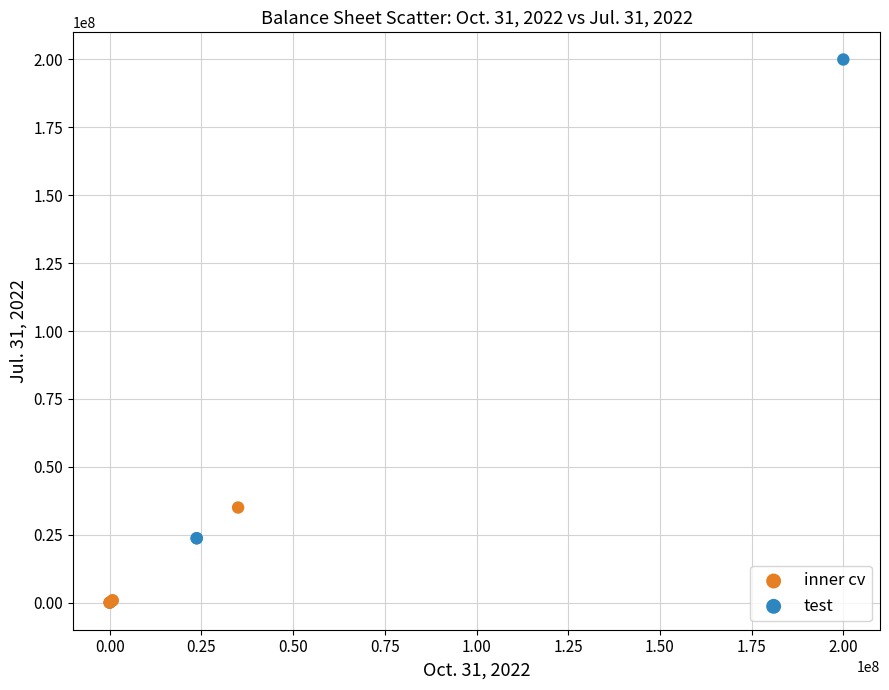

Which series reaches the maximum Y coordinate?

test